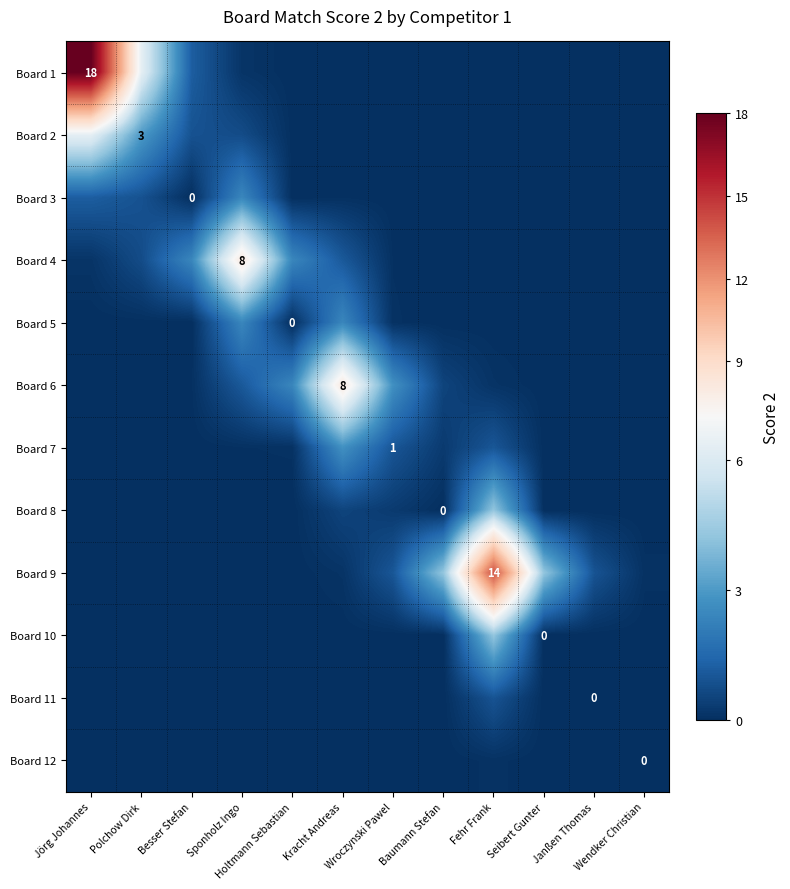

The value of Board 4 at Sponholz Ingo is 8.0. True or false?

True